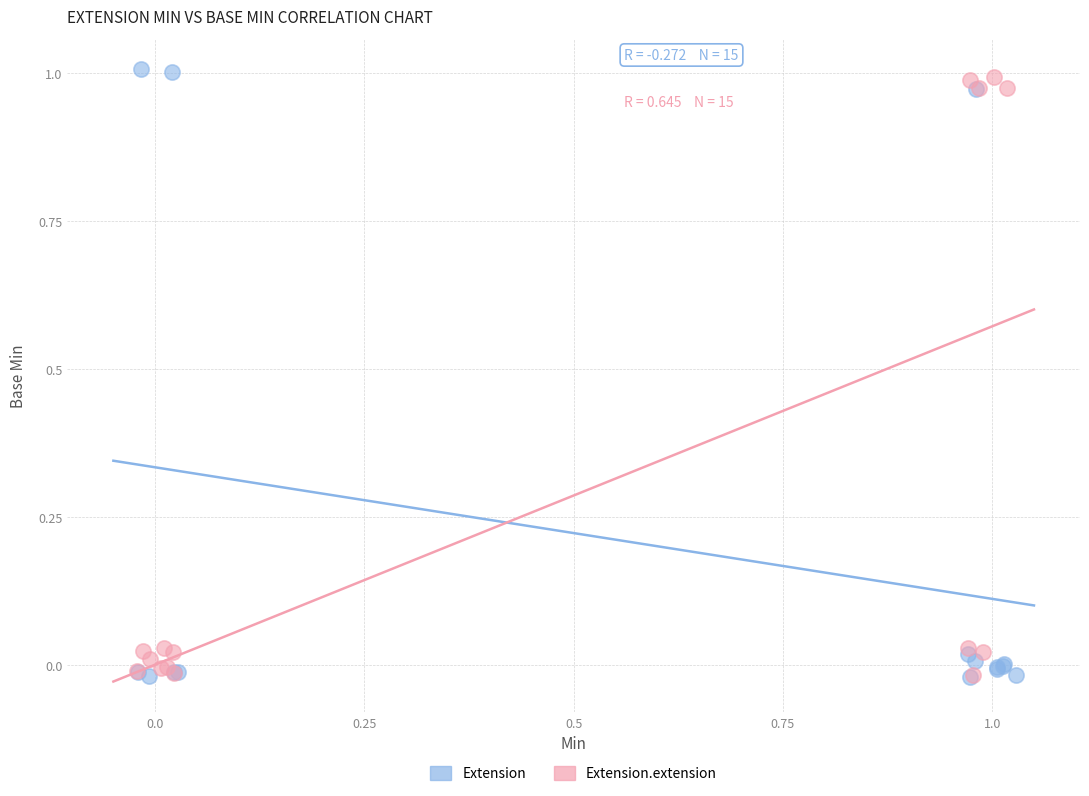

Which series contains the highest Y value?

Extension